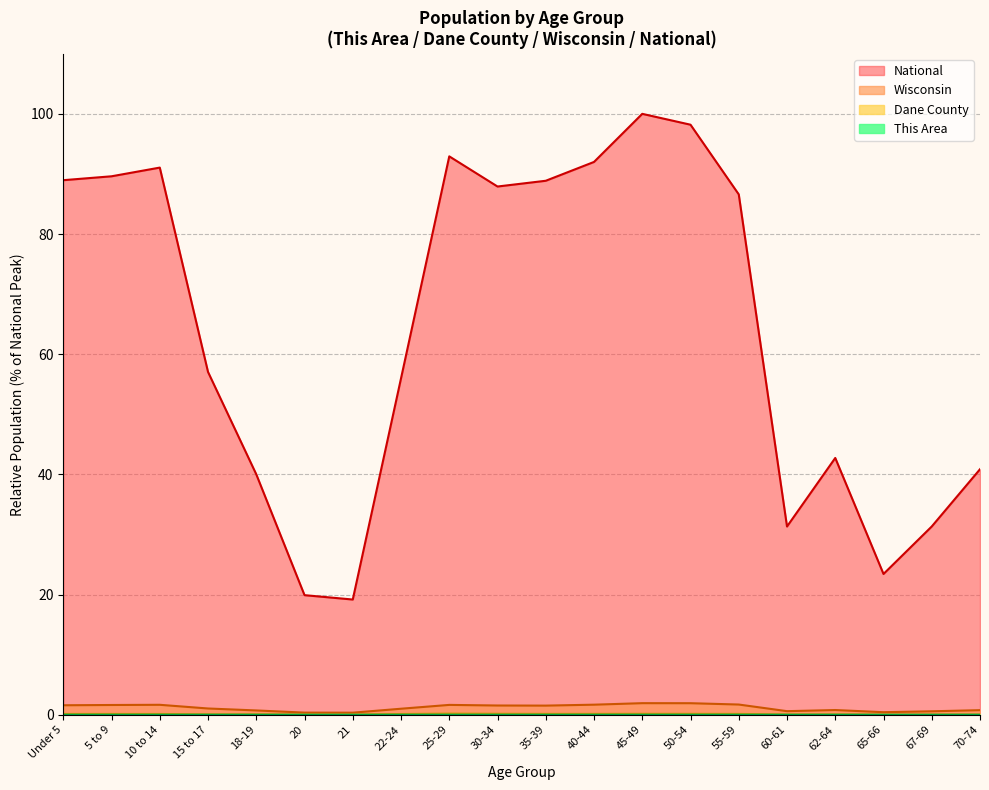

Is it true that Dane County equals 0.1 at 25-29?

False